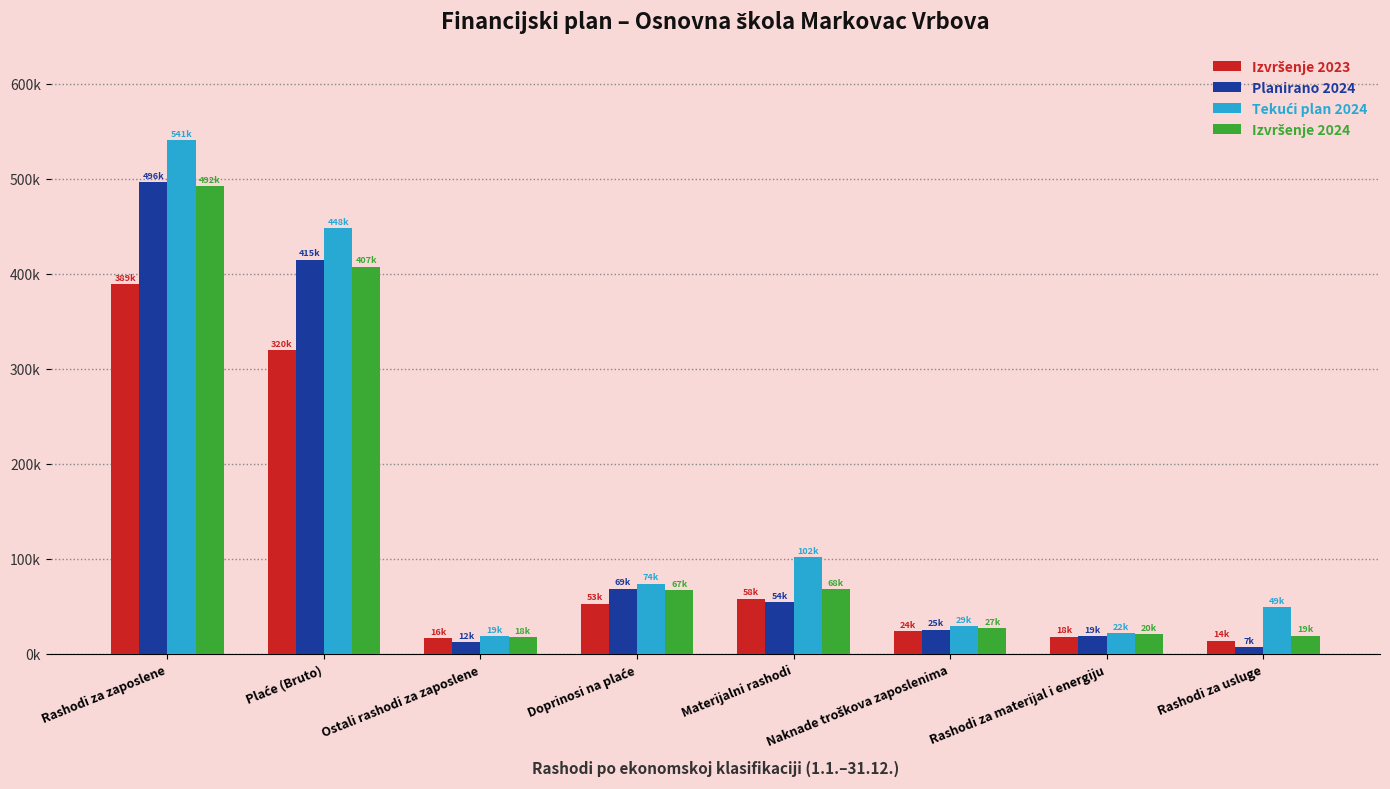

Rank the series at Rashodi za usluge from lowest to highest value.

Planirano 2024, Izvršenje 2023, Izvršenje 2024, Tekući plan 2024